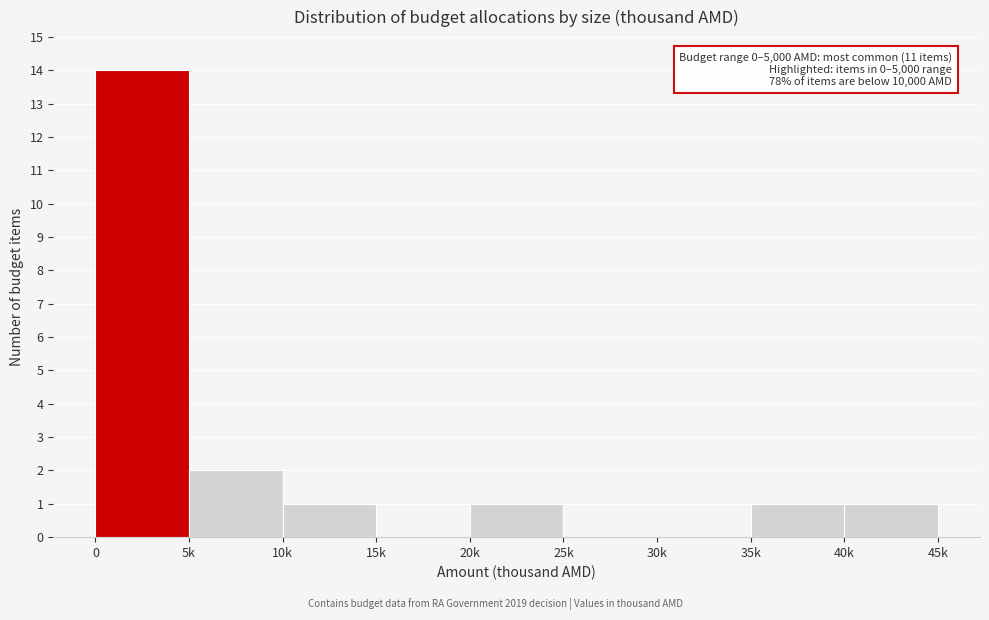

Reading right to left, transcribe all the data shown in this chart.

40k=1	35k=1	30k=0	25k=0	20k=1	15k=0	10k=1	5k=2	0=14